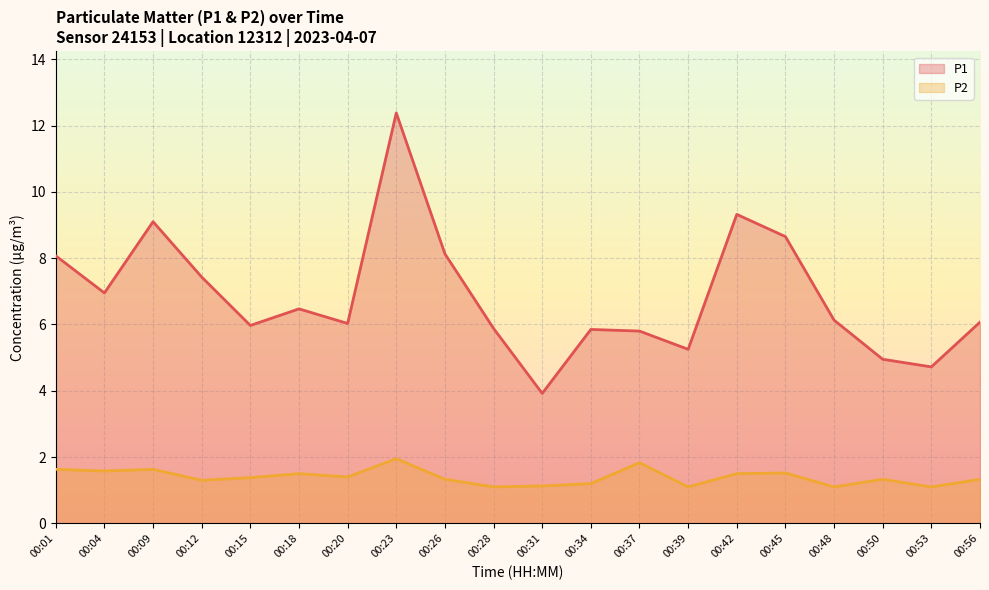

What is the spread (max minus min) of values at 00:50?

3.6